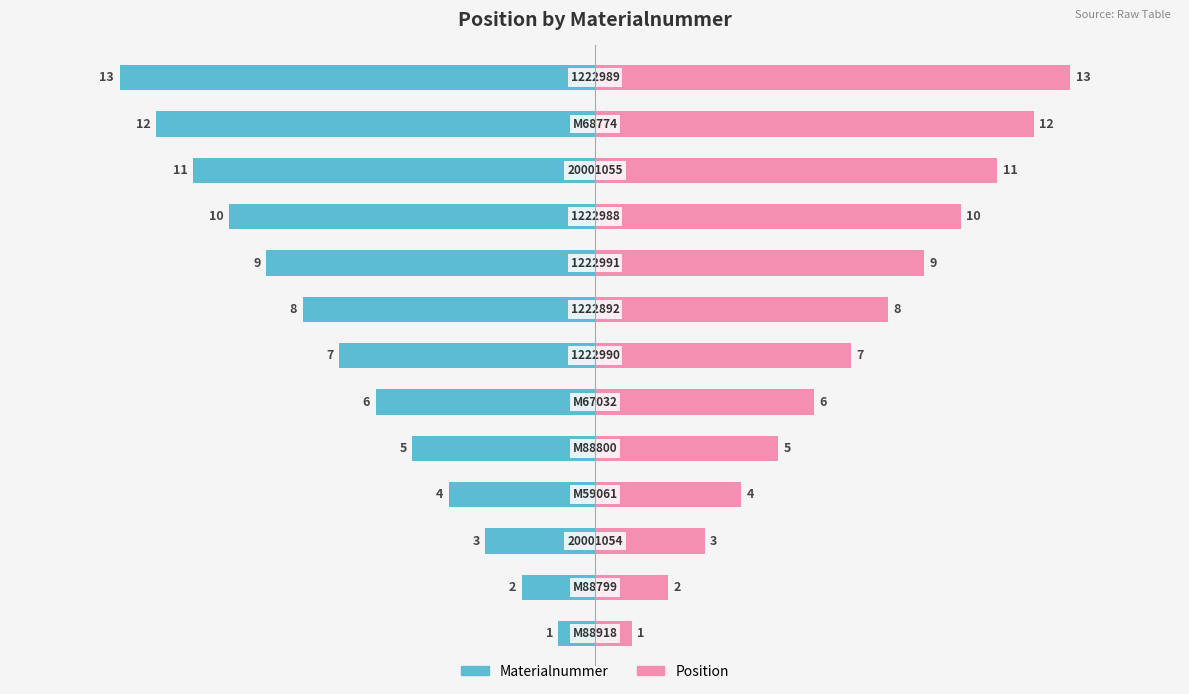

List the series in order of their peak value, lowest first.

Materialnummer, Position